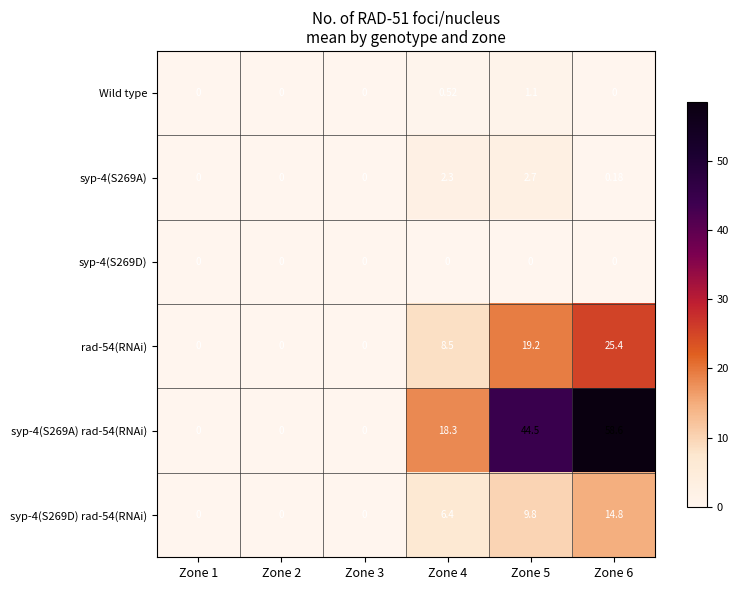

Is the value of Wild type at Zone 4 greater than the value of syp-4(S269A) rad-54(RNAi) at Zone 5?

No